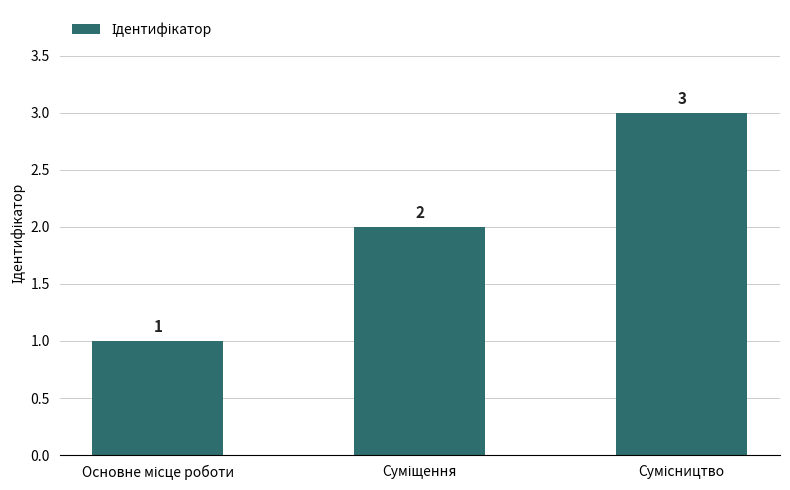

Count the values in the range 1 to 3.

3